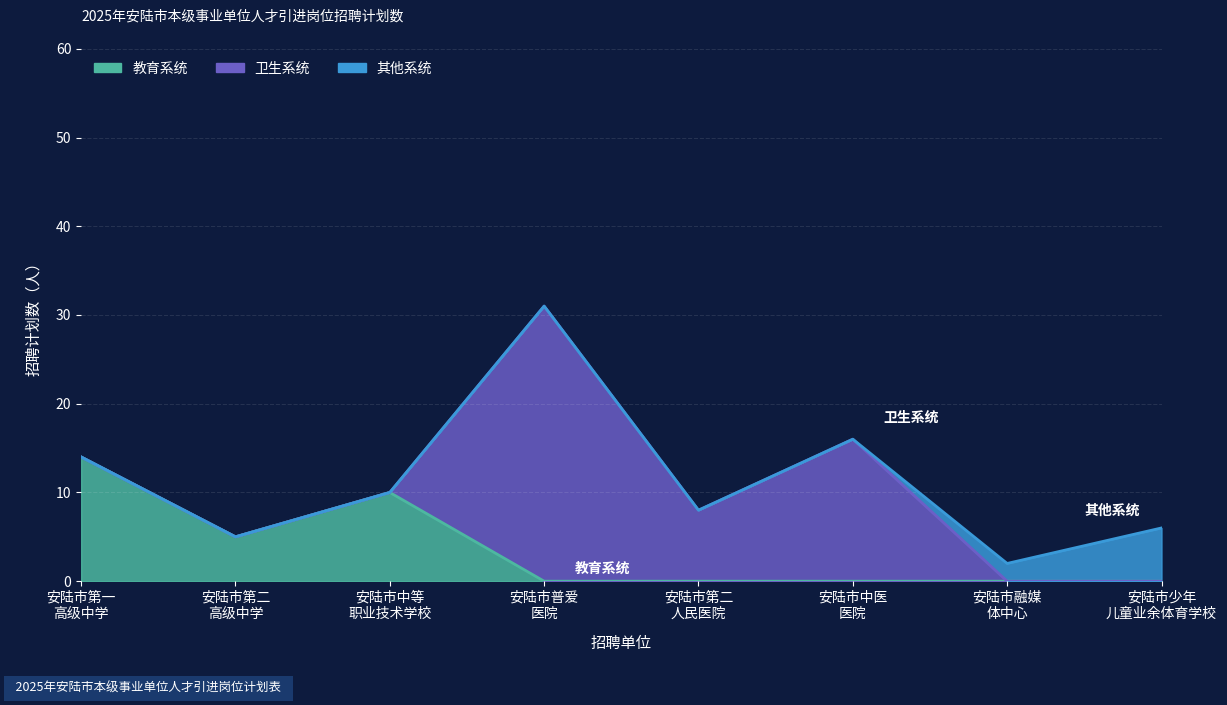

At which category is the sum across all series the highest?

17